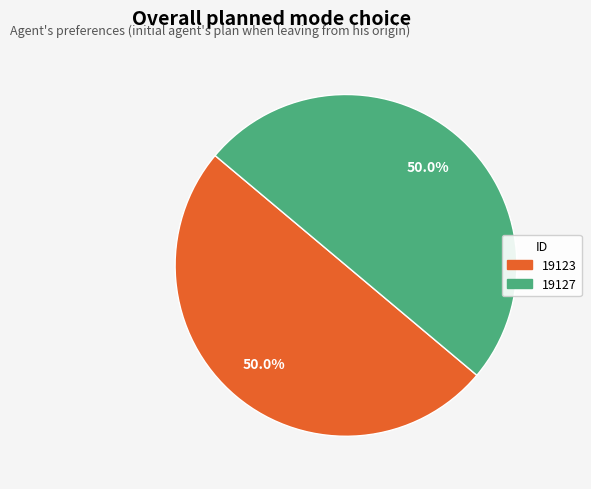

Is it true that 19123 is 50% of the pie?

True